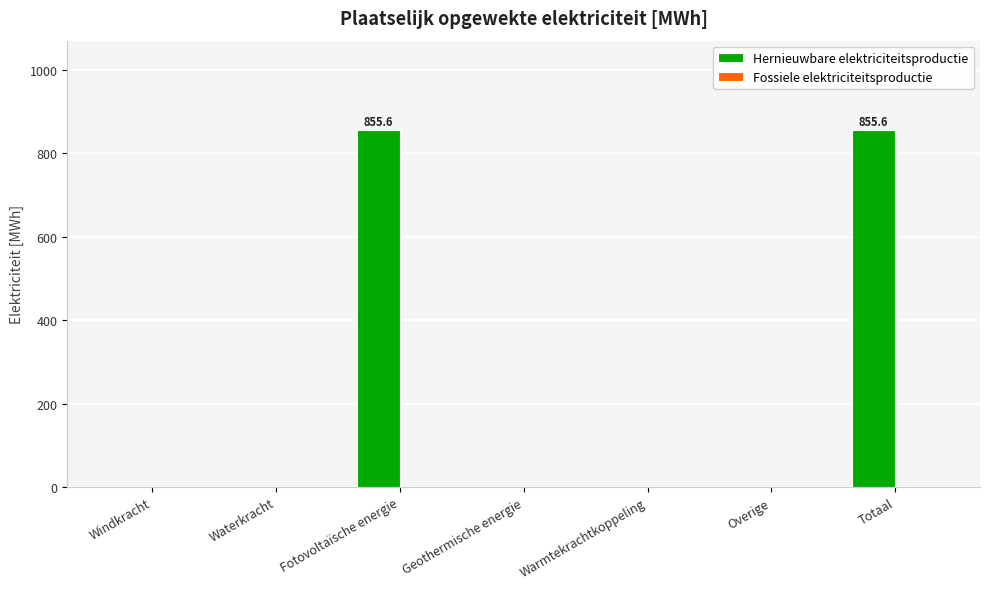

The value at Windkracht is 0.0. True or false?

True